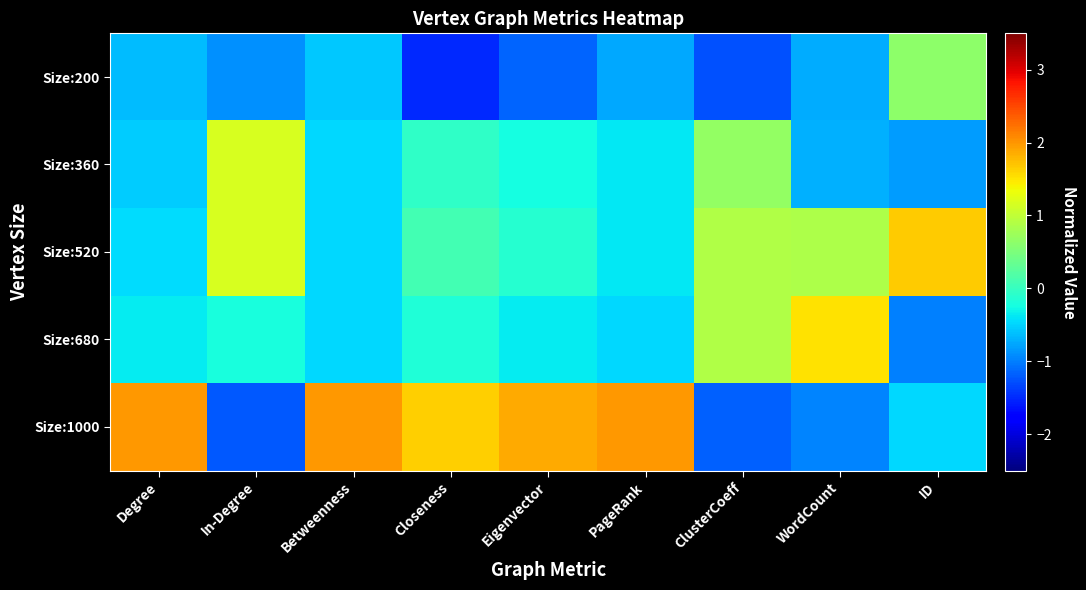

Which series changed the most between Degree and ClusterCoeff?

Size:1000